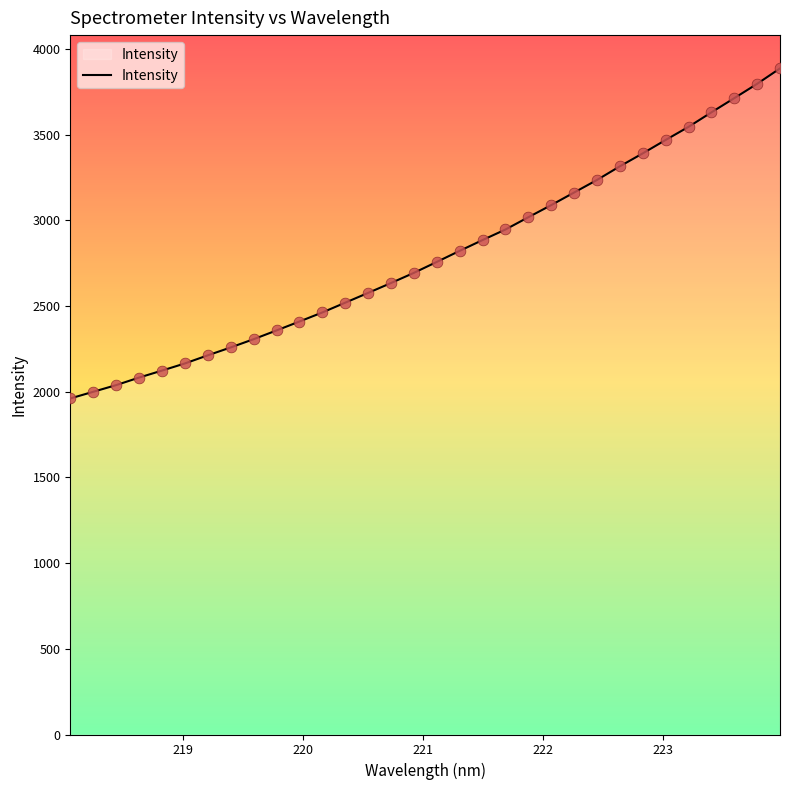

What is the minimum value shown in the chart?

1961.3